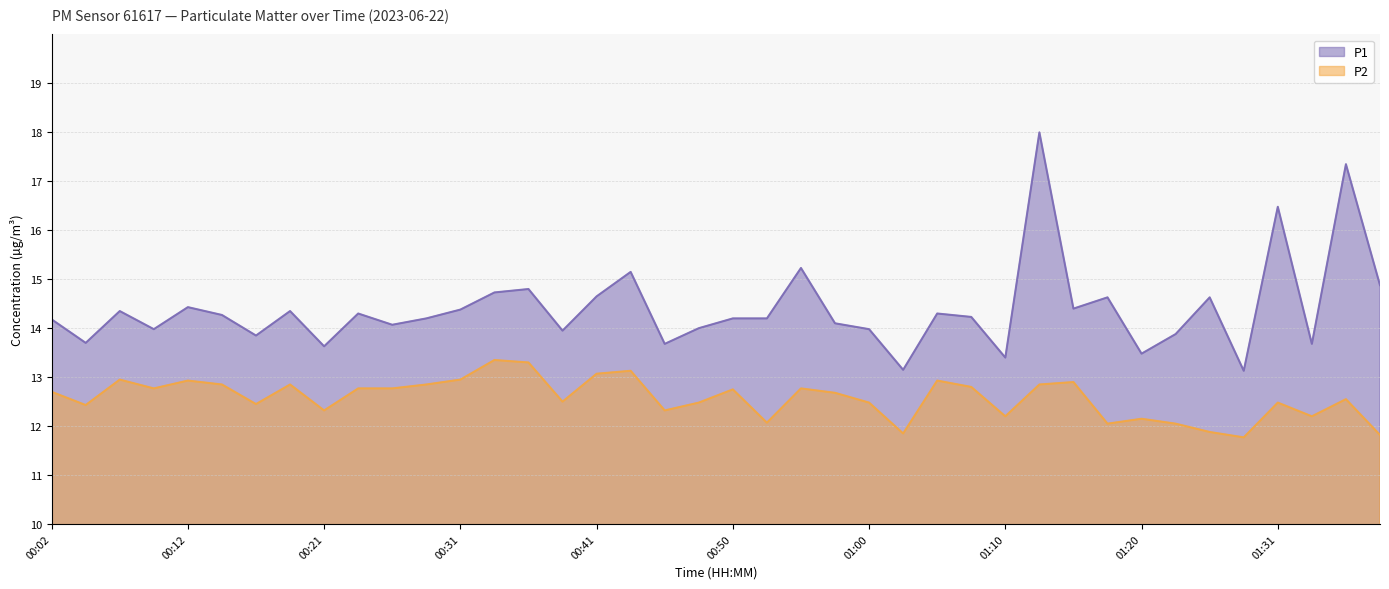

What is the label of the 15th point from the left?

00:36